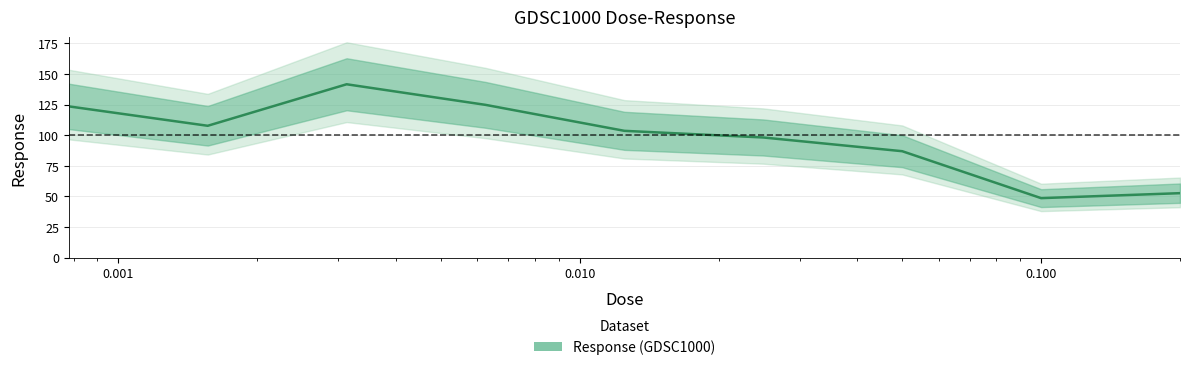

What is the label of the 7th point from the right?

0.001